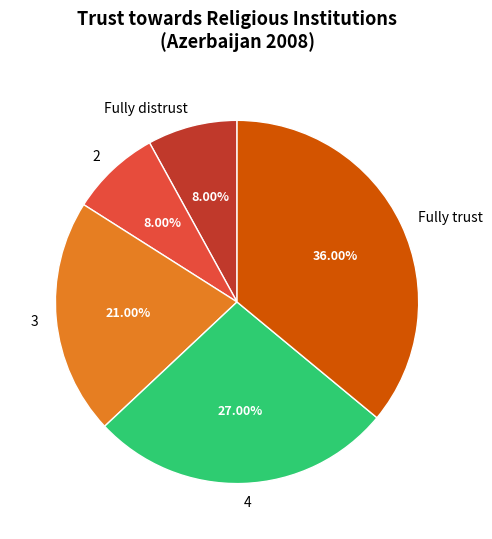

To the nearest percent, what portion does Fully distrust represent?

8%